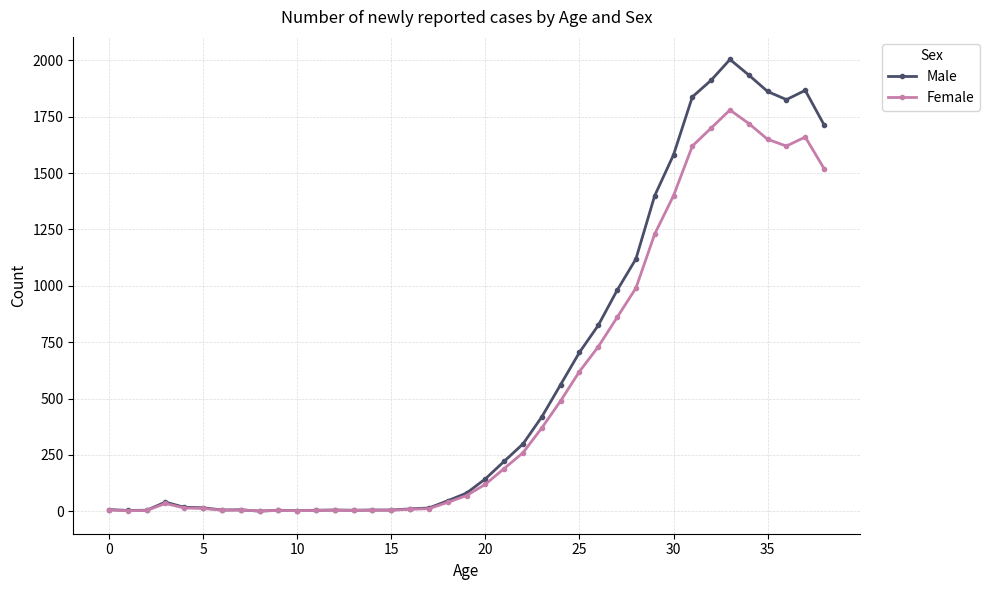

True or false: Male has more than 2 points higher than both neighbors.

True